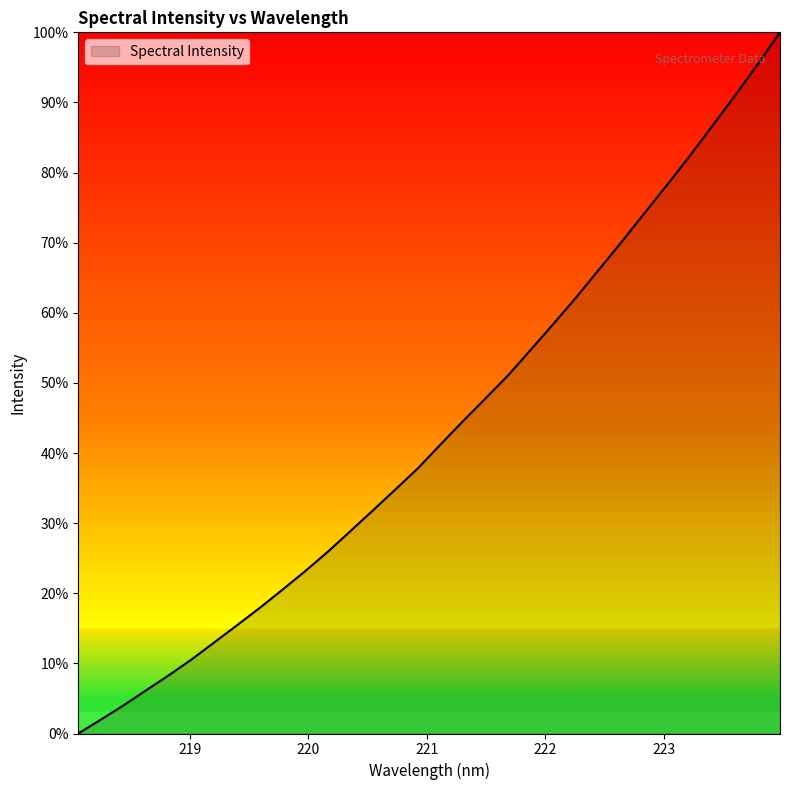

What is the maximum value shown in the chart?

100.0